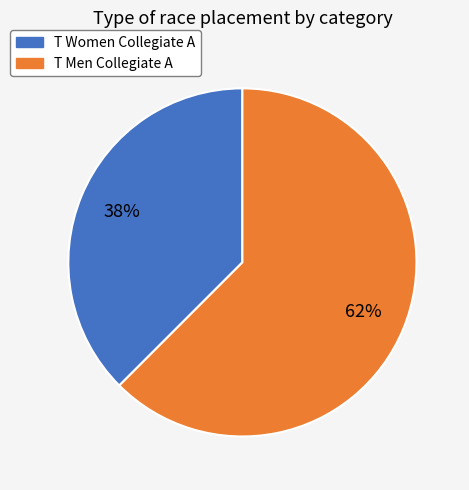

The T Women Collegiate A slice represents 47% of the pie. True or false?

False